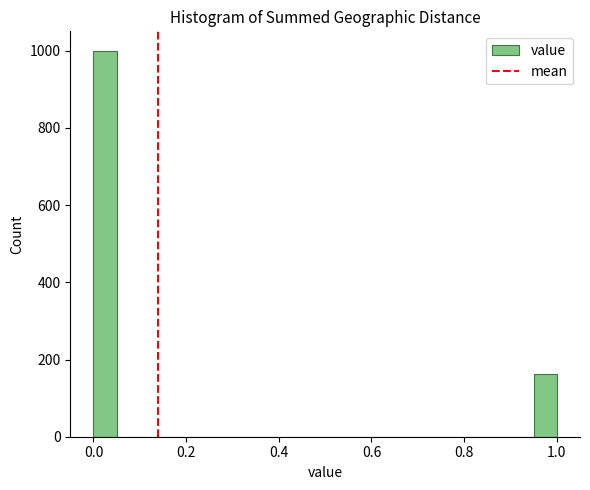

Around what value on the x-axis is the tallest bar? Give the approximate position of its centre, as read against the axis.

0.02